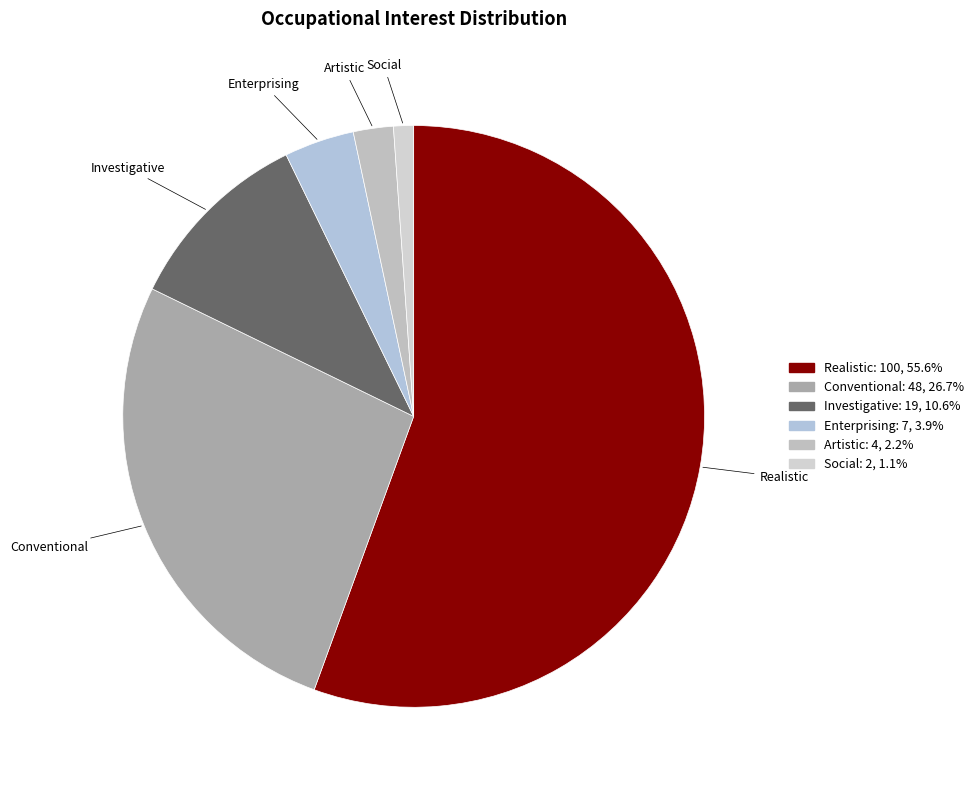

The Artistic slice represents 11% of the pie. True or false?

False